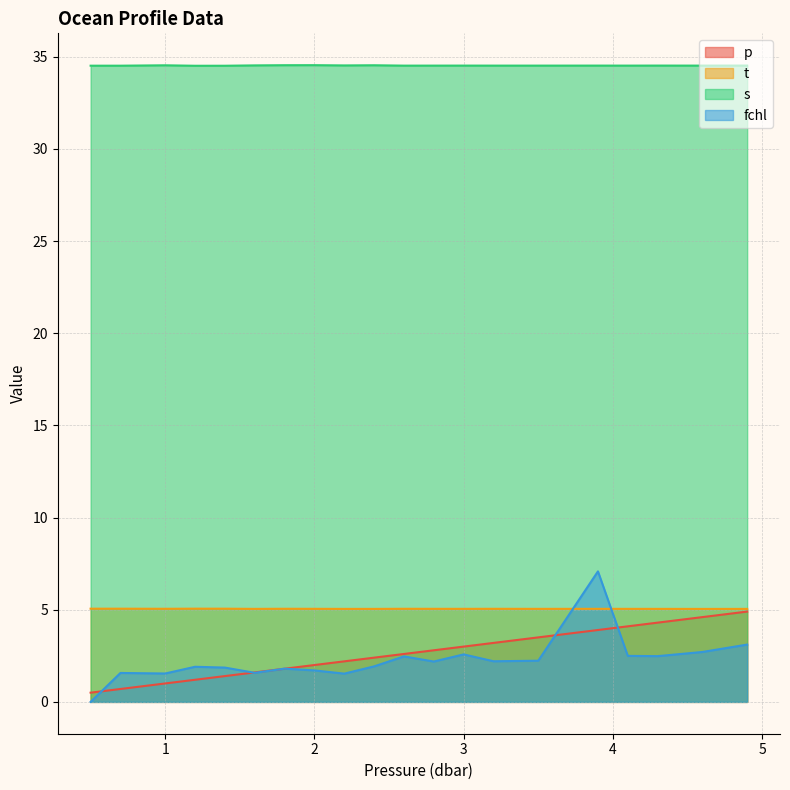

At which category is the sum across all series the highest?

3.9